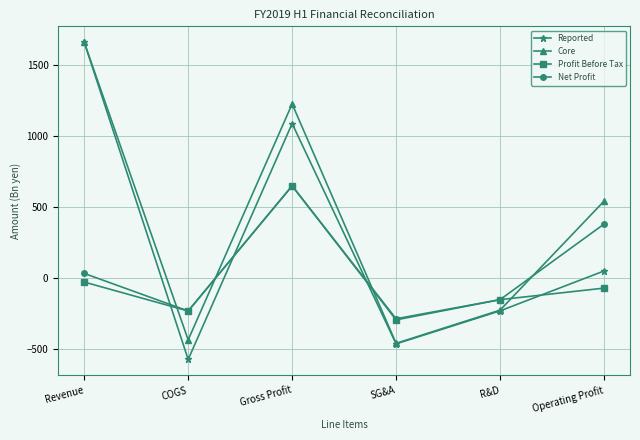

What is the difference between the second highest and minimum values in the Net Profit series?

666.3